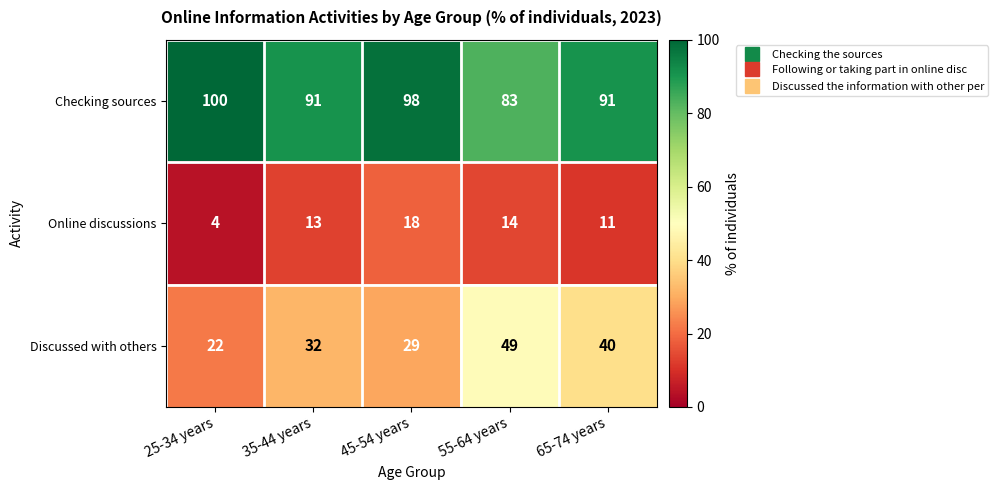

List the series in order of their peak value, lowest first.

Online discussions, Discussed with others, Checking sources